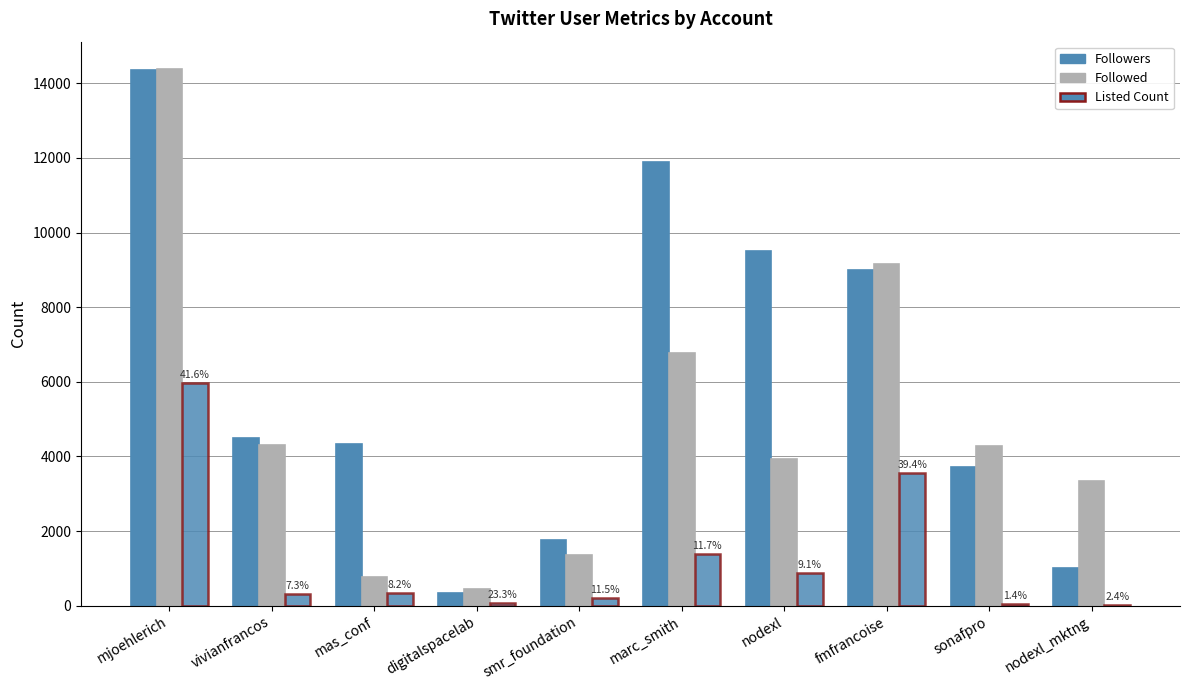

How many groups of bars are there?

10